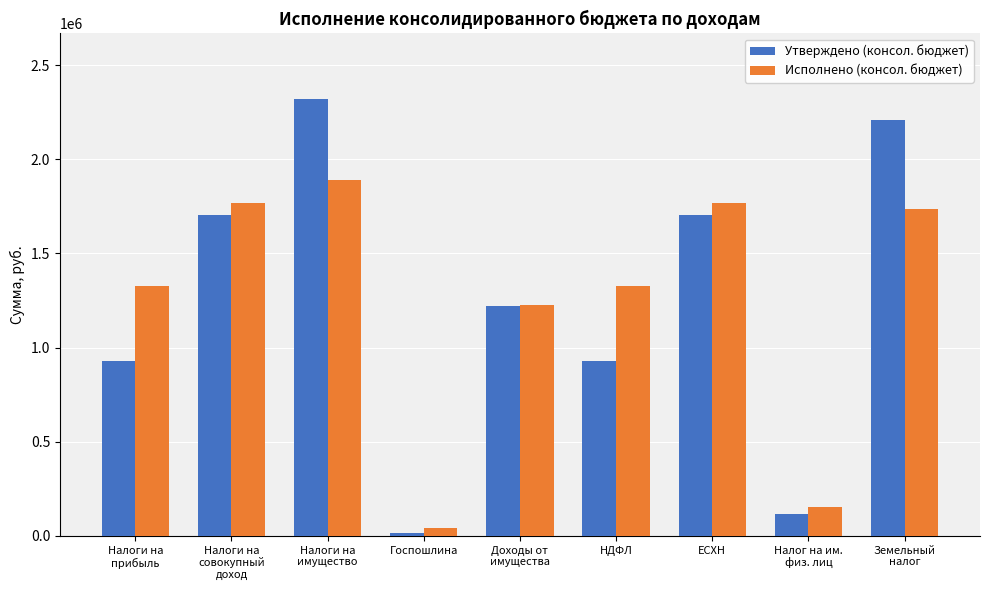

What is the maximum value shown in the chart?

2319600.0